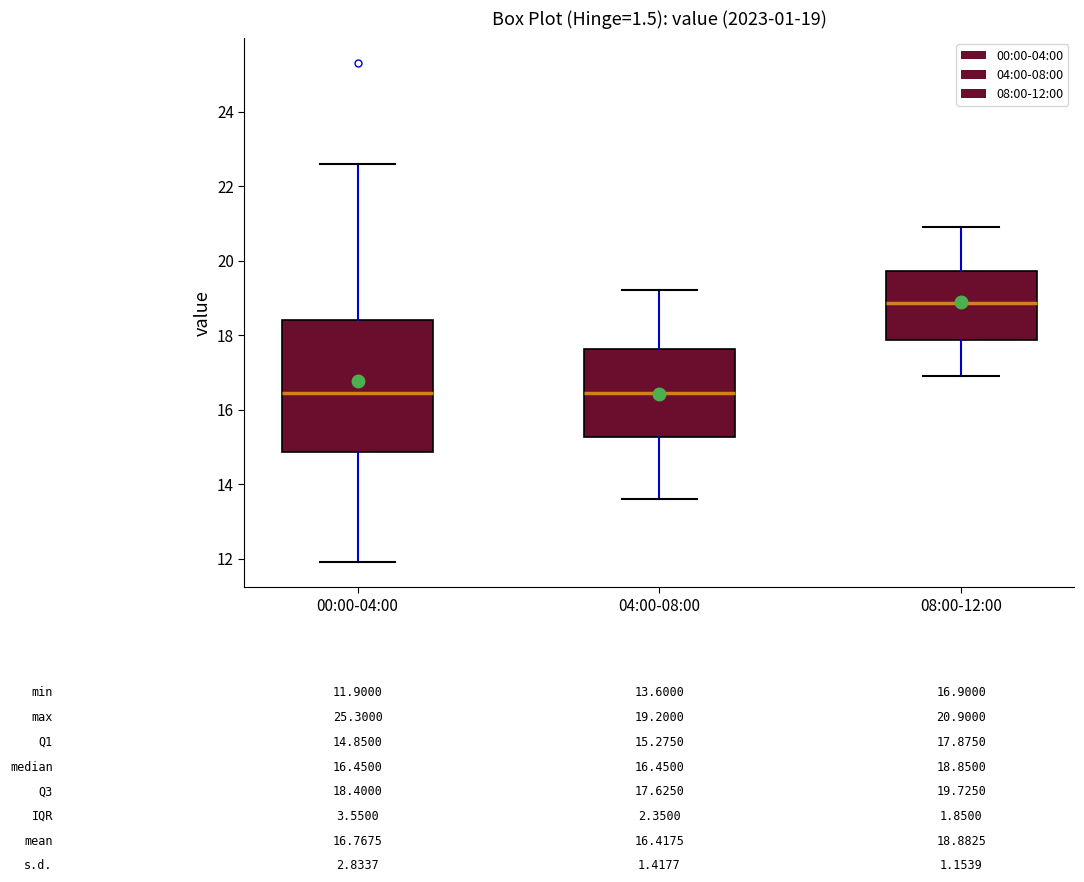

Which box is the tallest, from its lower edge to its upper edge?

00:00-04:00